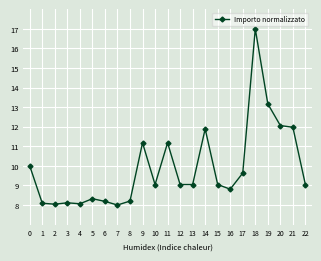

What is the approximate value at 16?

8.8